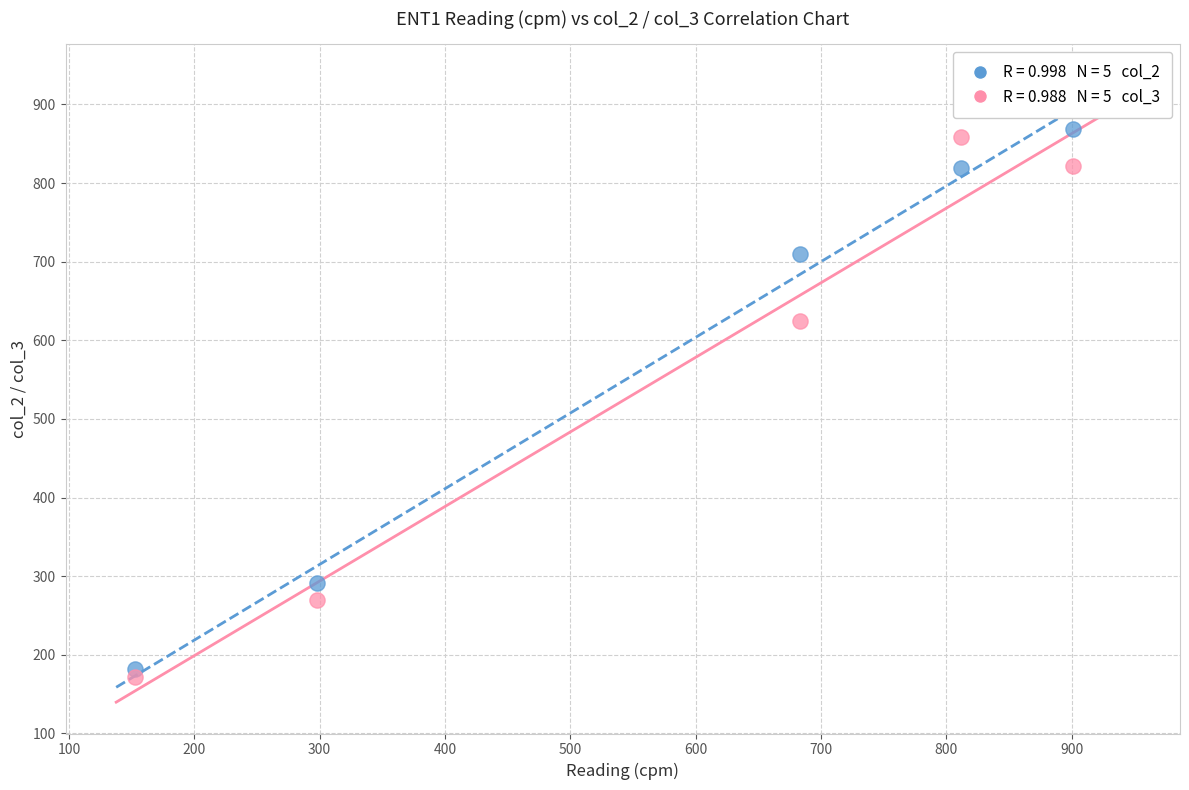

Across all series, what Y value is closest to 520?

624